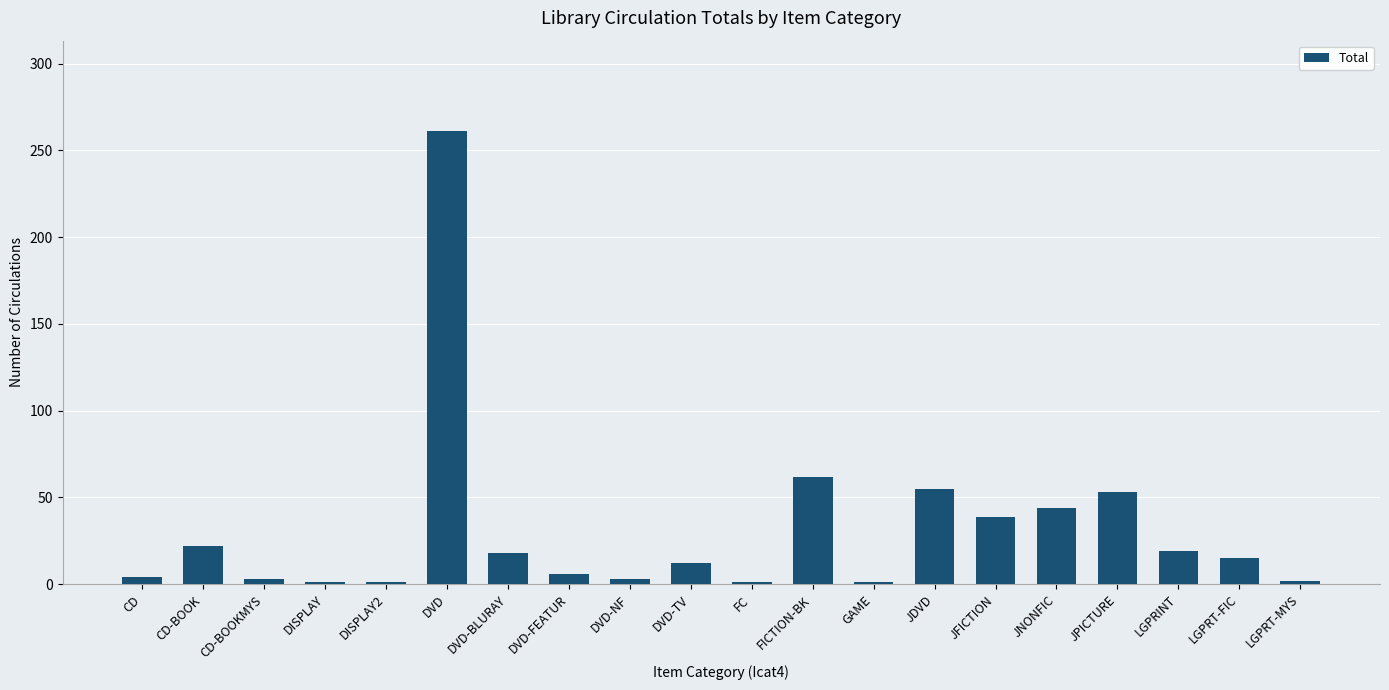

The value at CD-BOOK is 22. True or false?

True